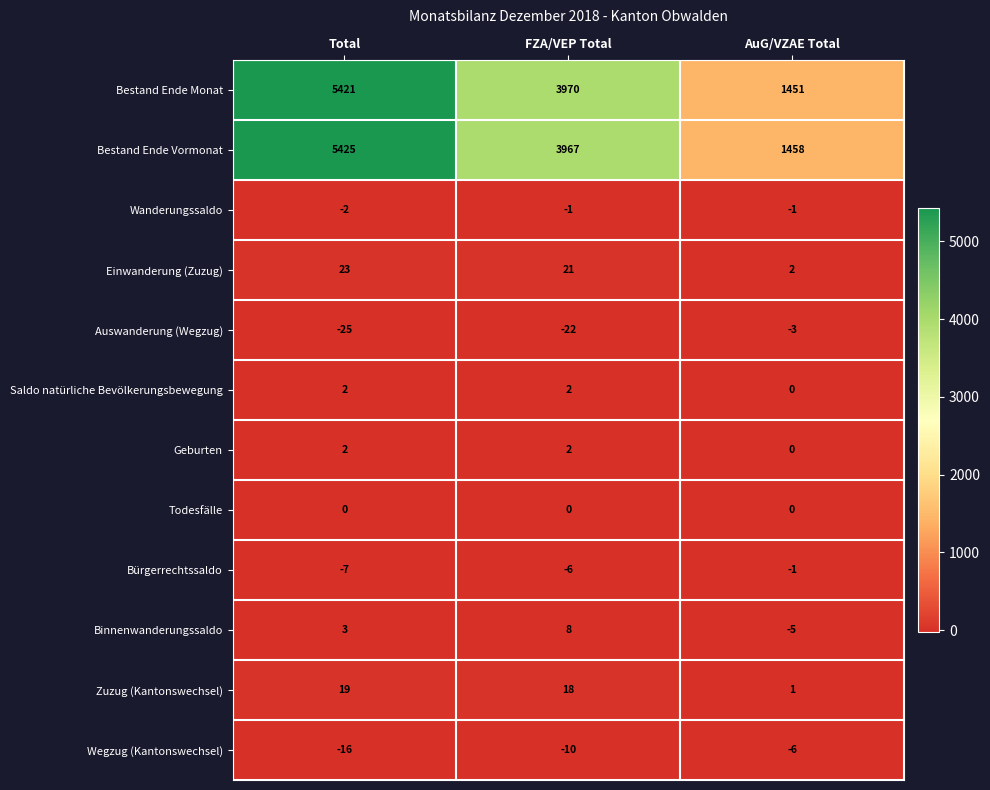

Is it true that Bürgerrechtssaldo equals -1 at AuG/VZAE Total?

True